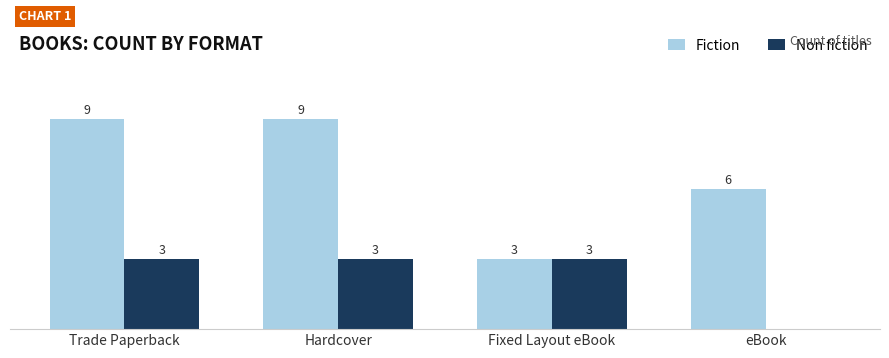

At which label is Fiction closest to 6?

eBook